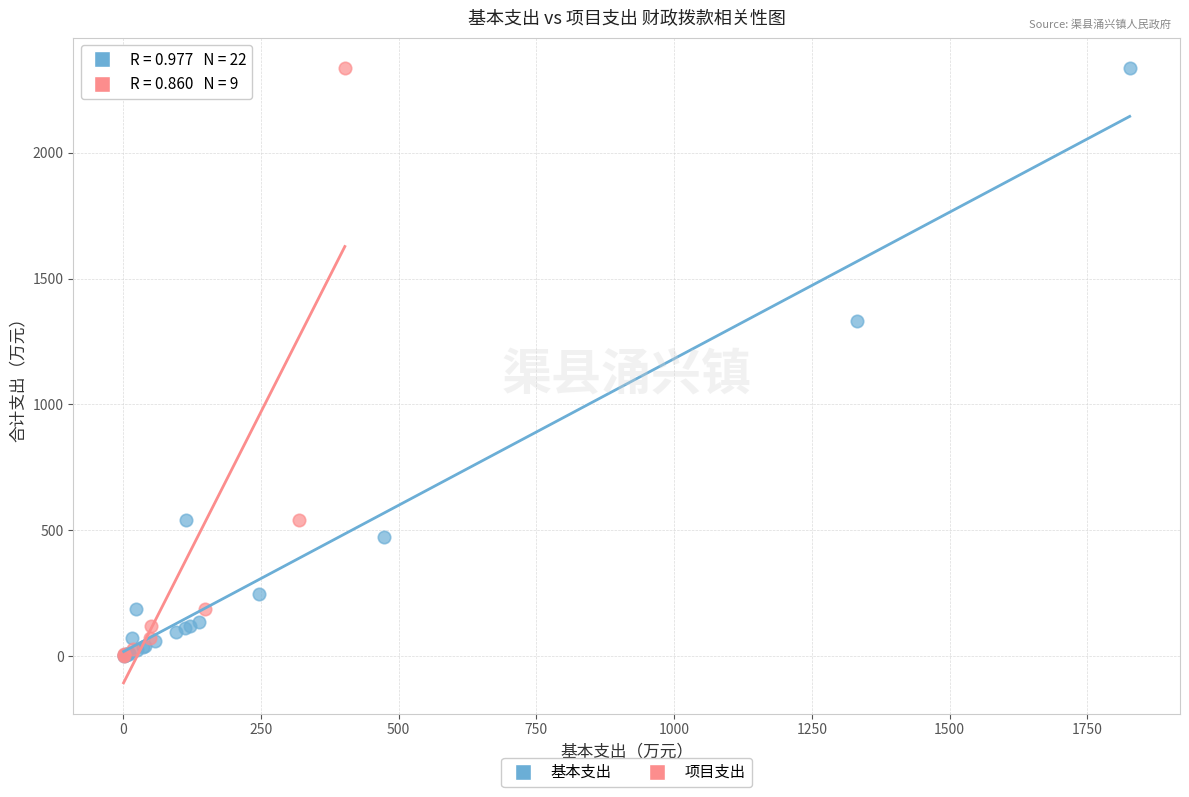

What are all the series names shown in the legend?

基本支出, 项目支出